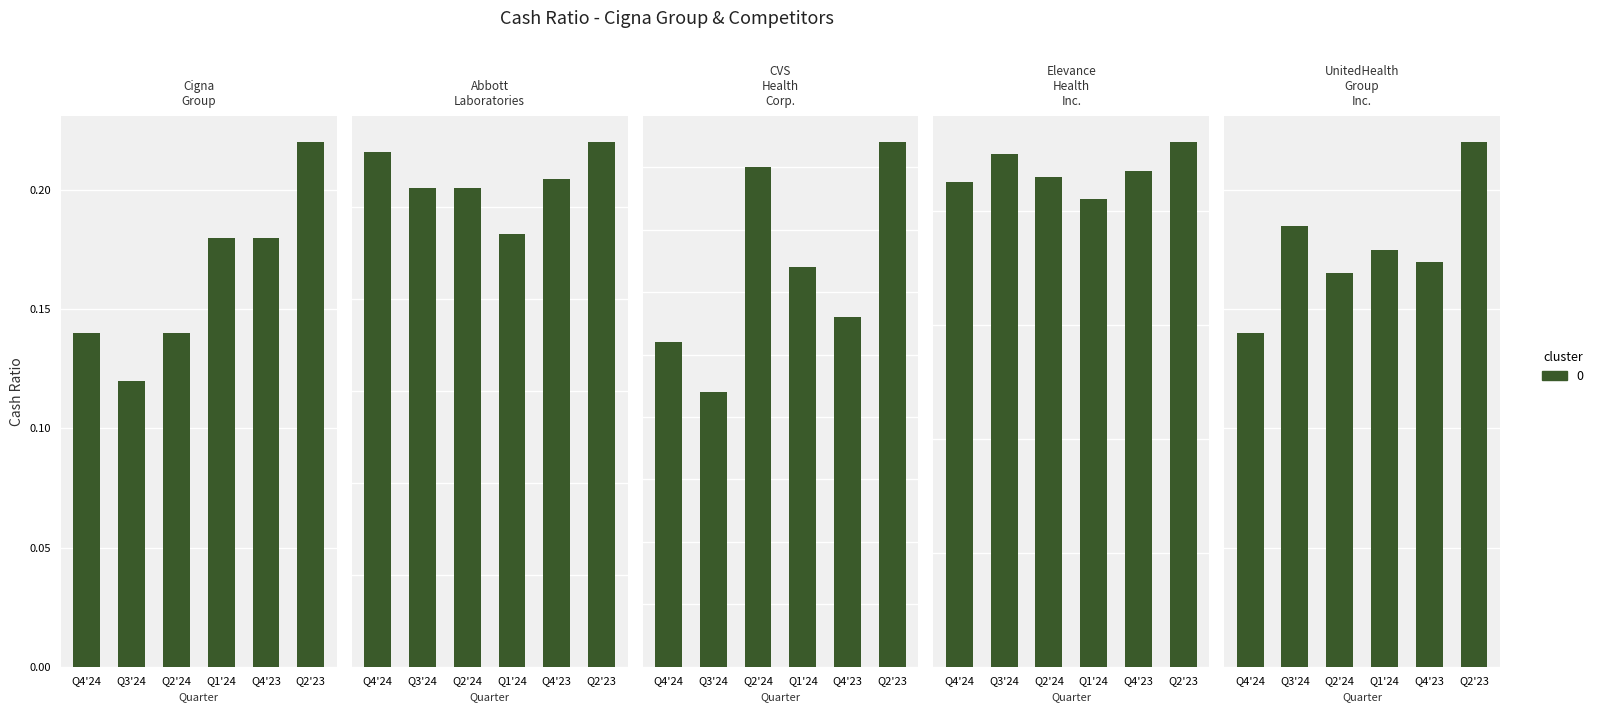

Is it true that UnitedHealth Group Inc. equals 0.1 at Q1'24?

False